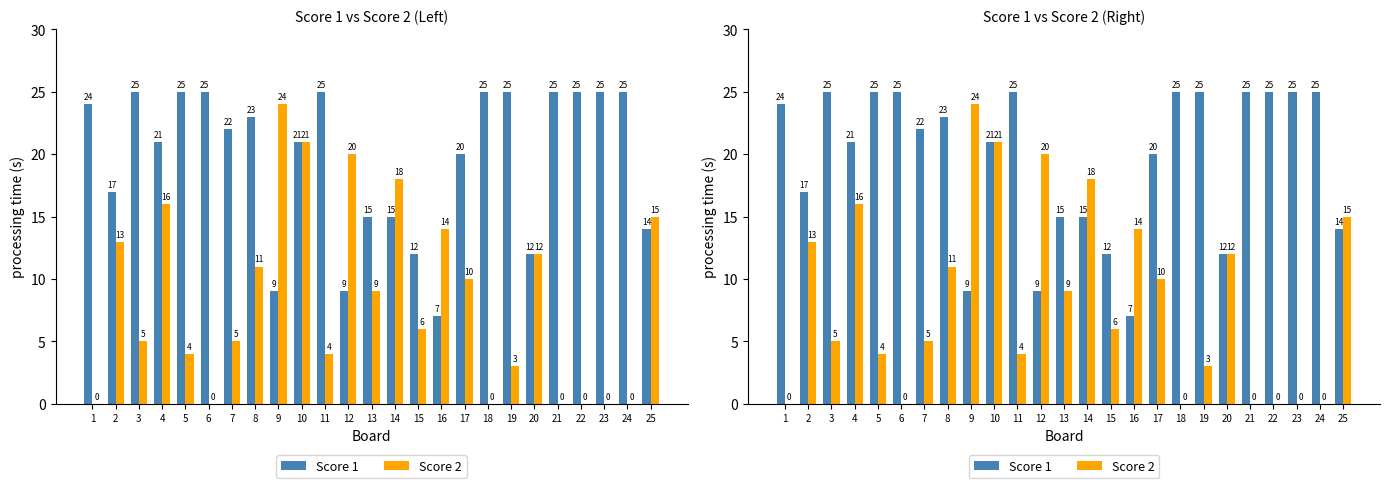

Does the chart contain any negative values?

No